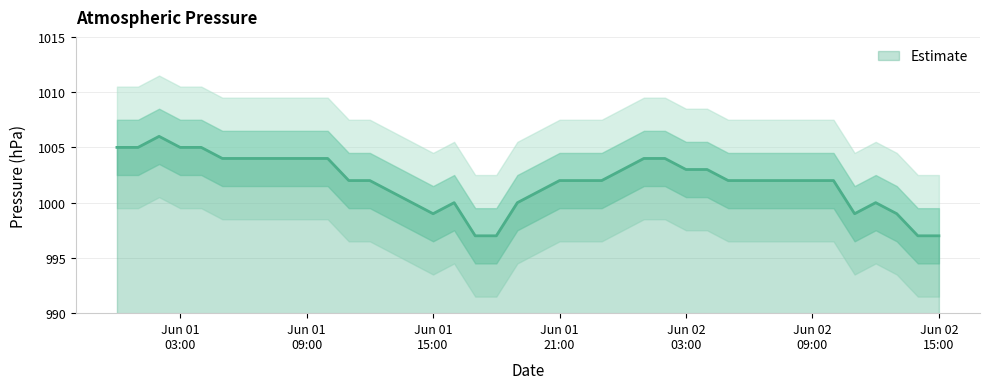

What is the value of the 6th point from the left?

1004